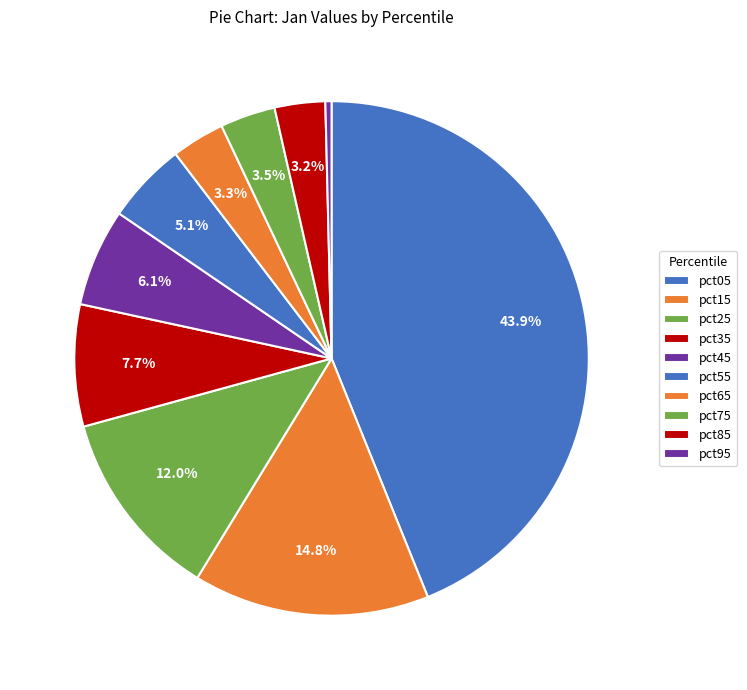

Count the number of slices in the pie.

10